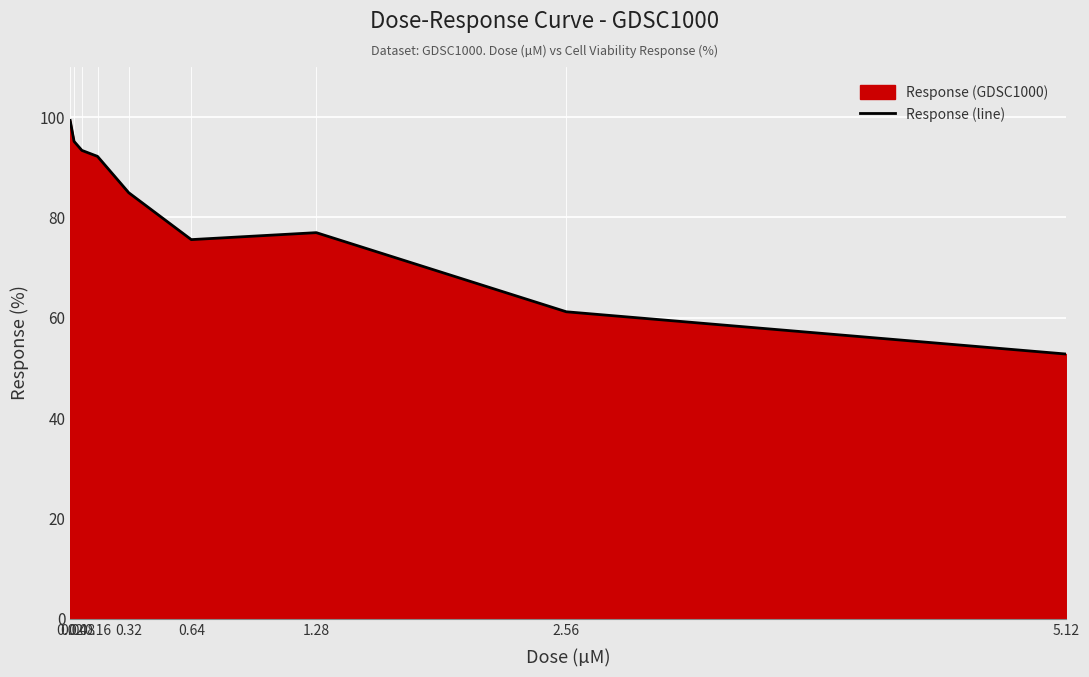

Where is the data nearest to the value 76?

0.64